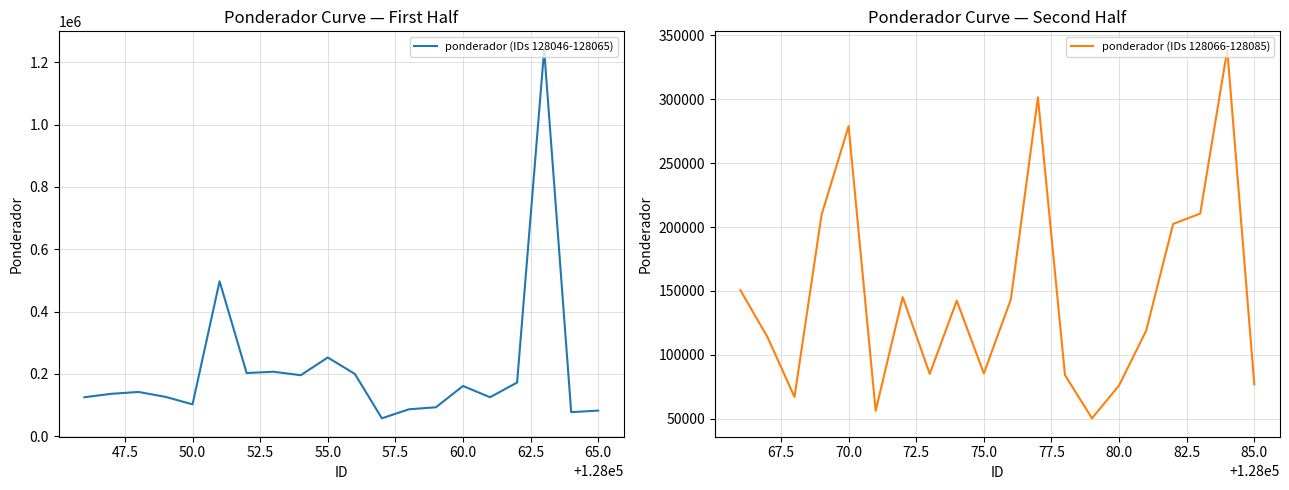

What is the value of the ponderador (IDs 128066-128085) point at the 3rd from the left?

67064.2